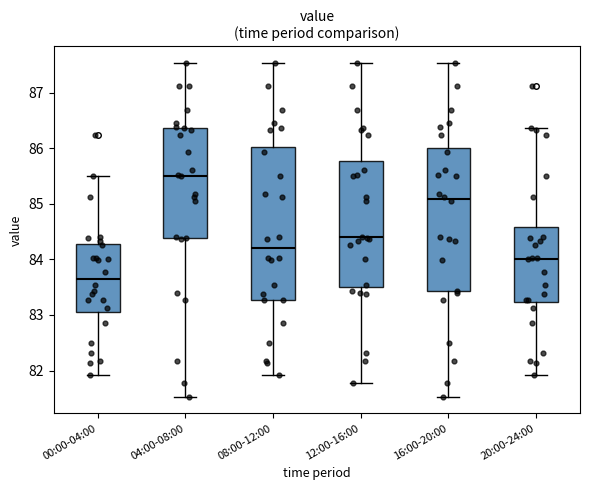

Which box is the tallest, from its lower edge to its upper edge?

08:00-12:00